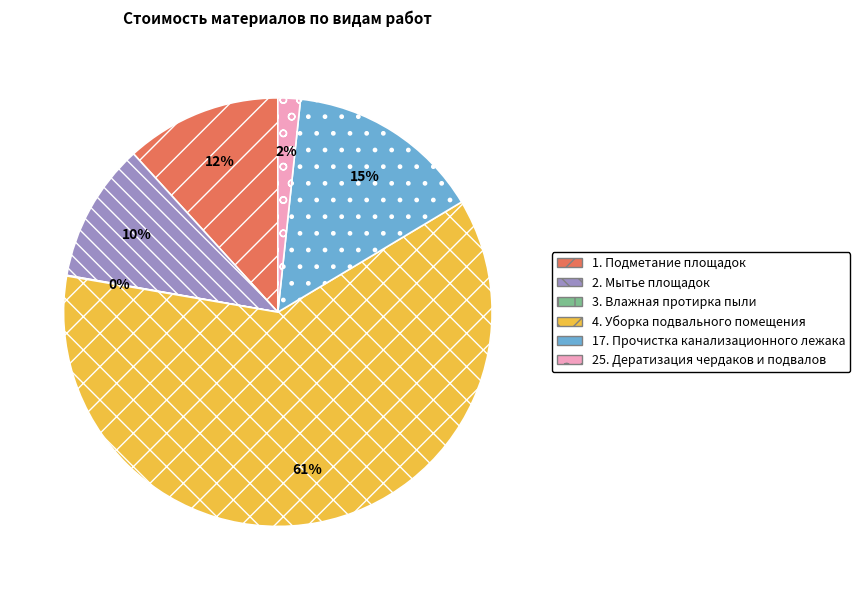

Is the sum of 4. Уборка подвального помещения and 1. Подметание площадок greater than half?

Yes